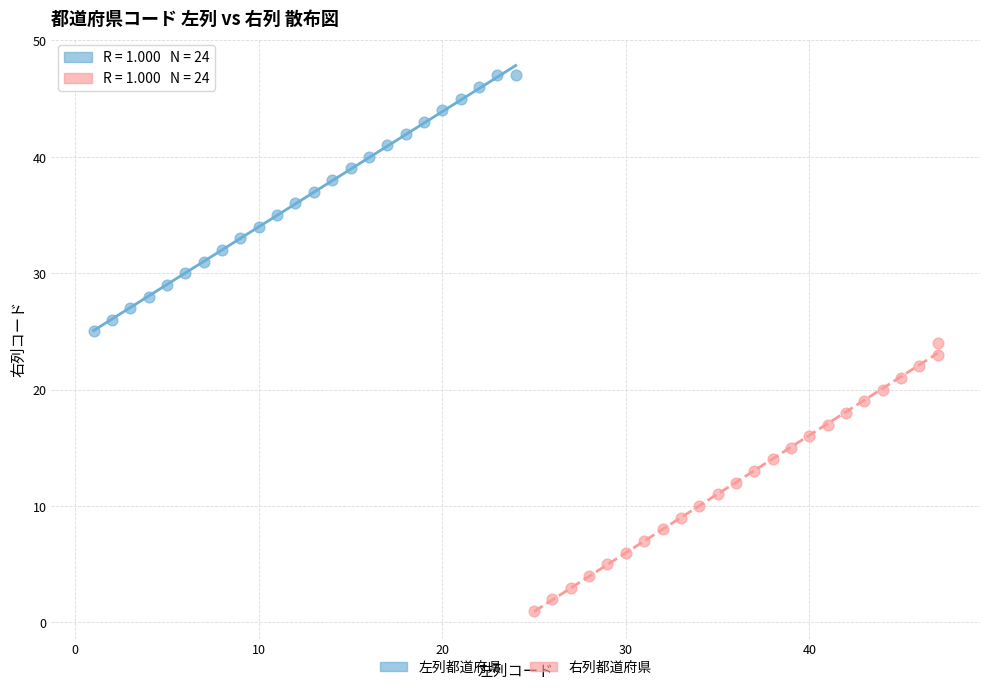

Which series reaches the maximum Y coordinate?

左列都道府県